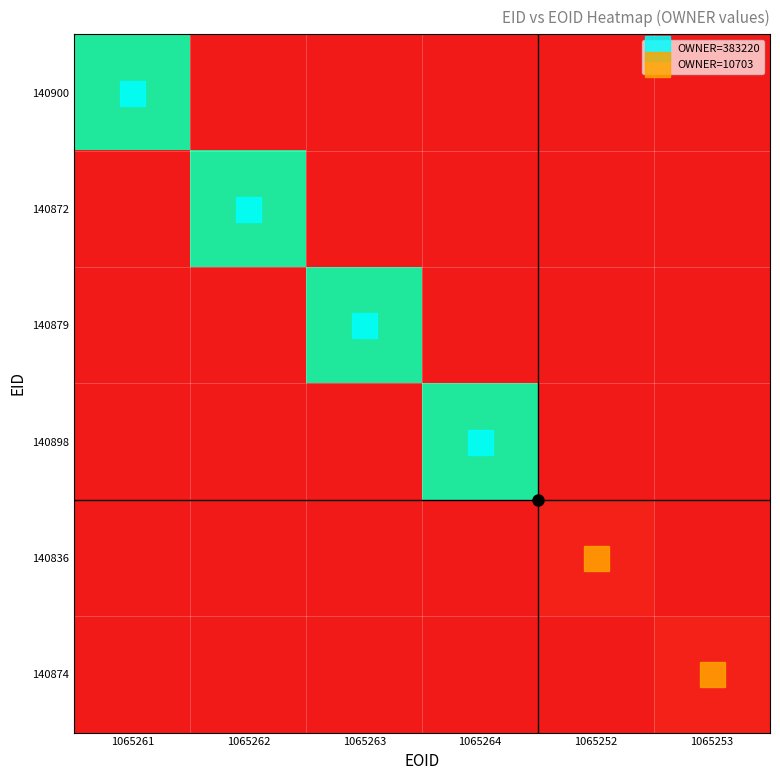

At how many categories does at least one series exceed 224095?

4